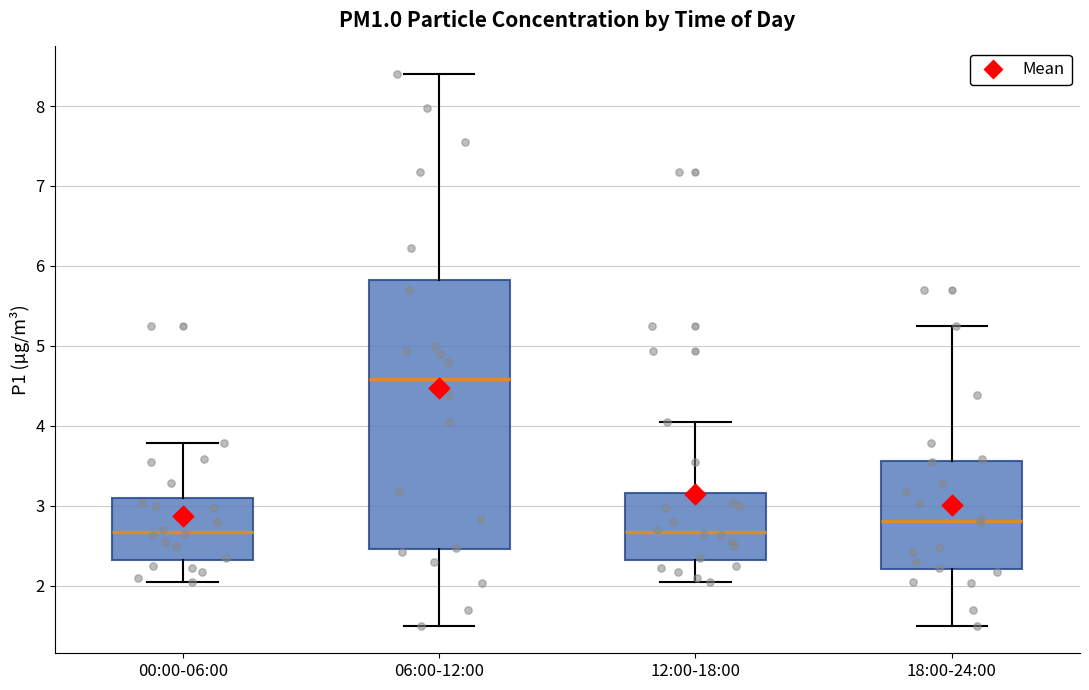

Which box is the tallest, from its lower edge to its upper edge?

06:00-12:00